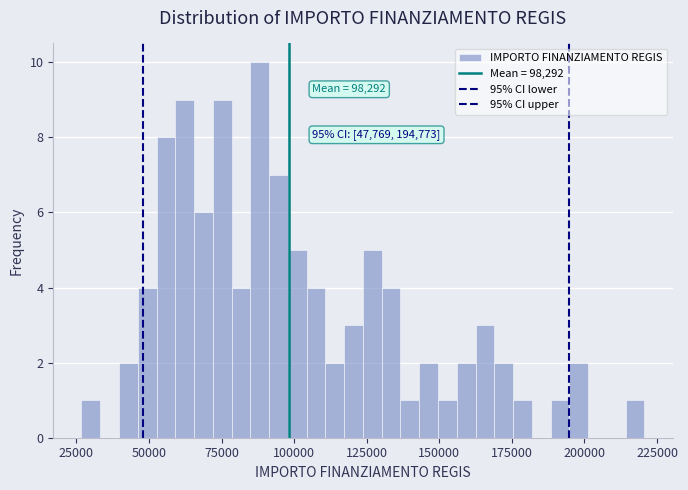

Read against the x-axis, roughly where is the centre of the tallest bar?

90000